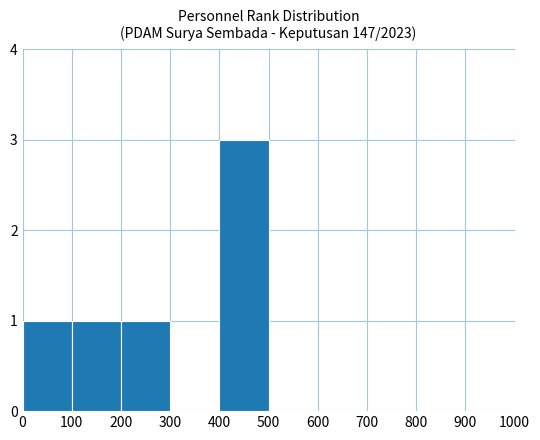

Is it true that the value at 500 is -2?

False